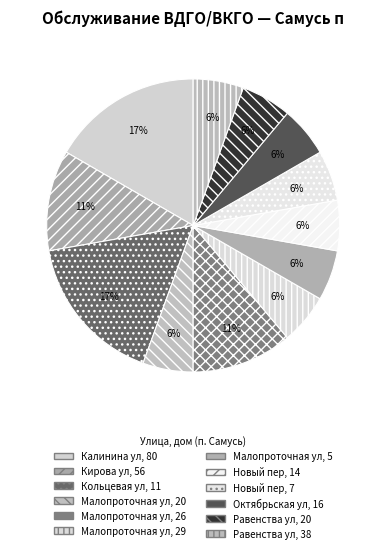

How many slices are in this pie chart?

12